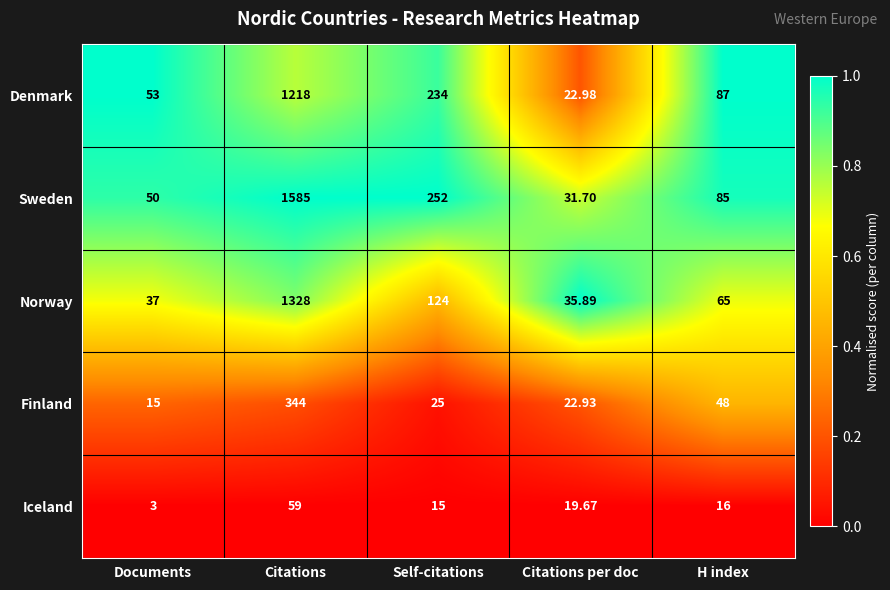

At Citations per doc, list the series in order from largest to smallest.

Norway, Sweden, Denmark, Finland, Iceland